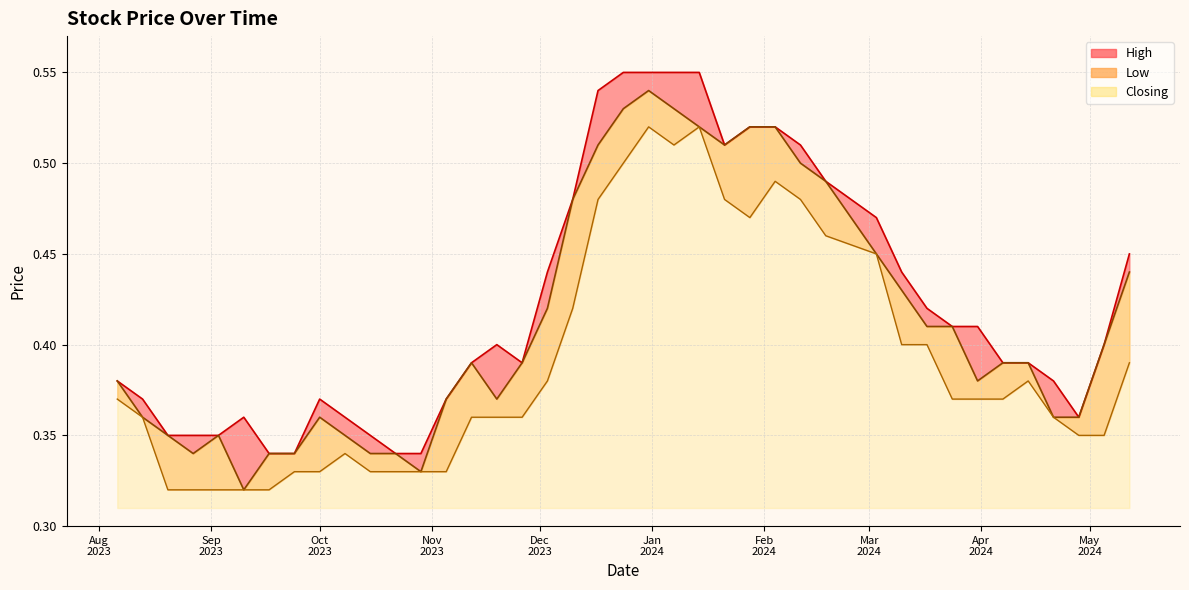

True or false: Closing has more than 2 interior local peaks.

True